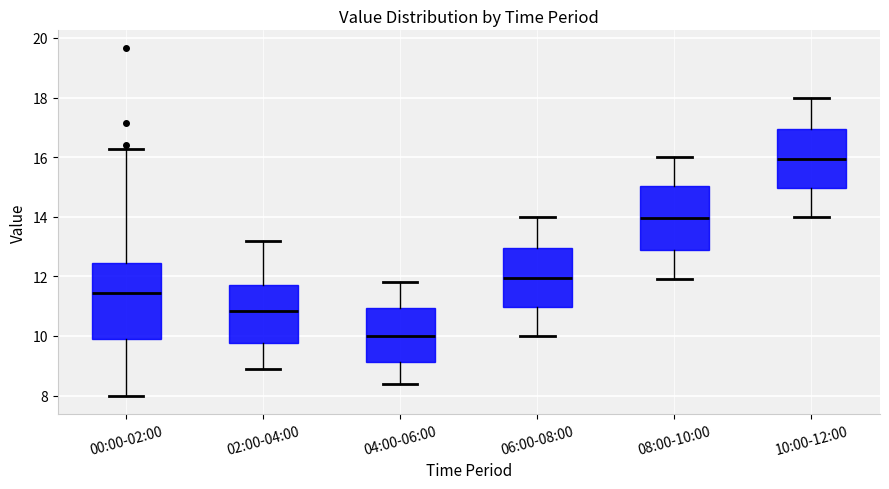

Which box's median line is the lowest?

04:00-06:00